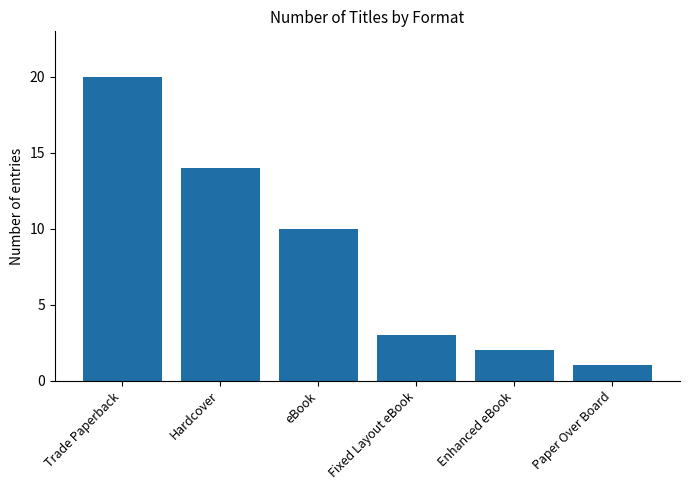

What is the difference between the second highest and second lowest values?

12